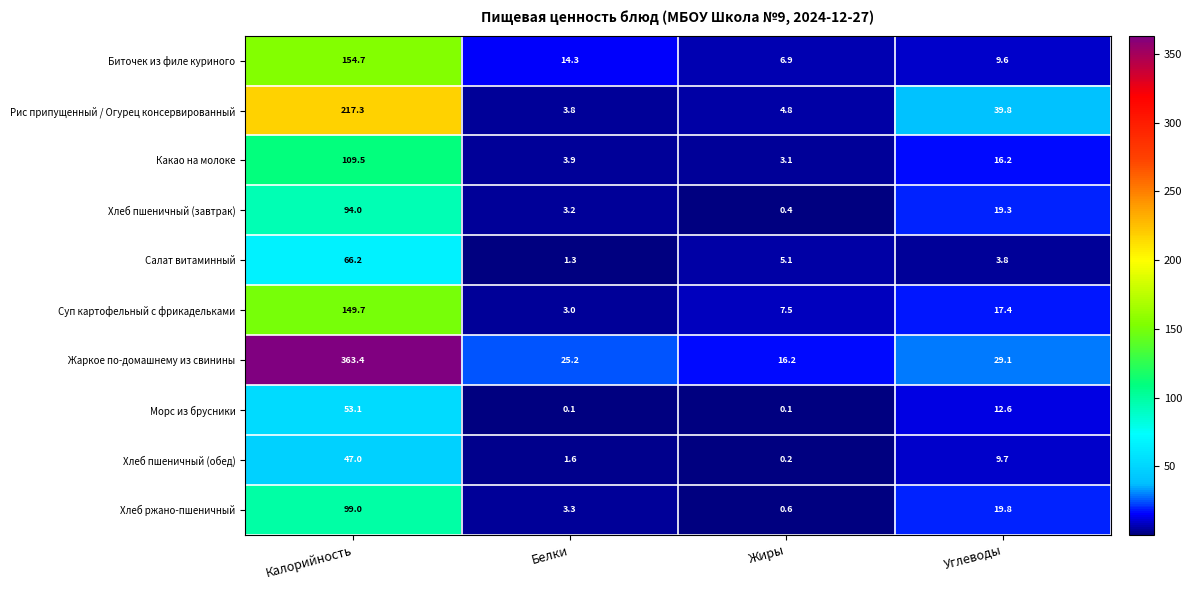

Which series has the widest spread of values?

Жаркое по-домашнему из свинины